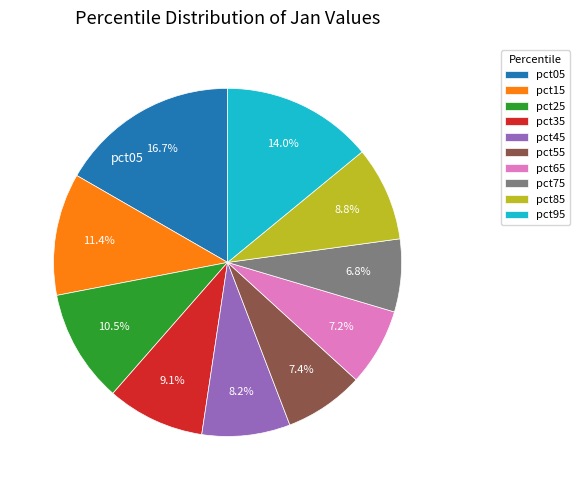

Count the number of slices in the pie.

10